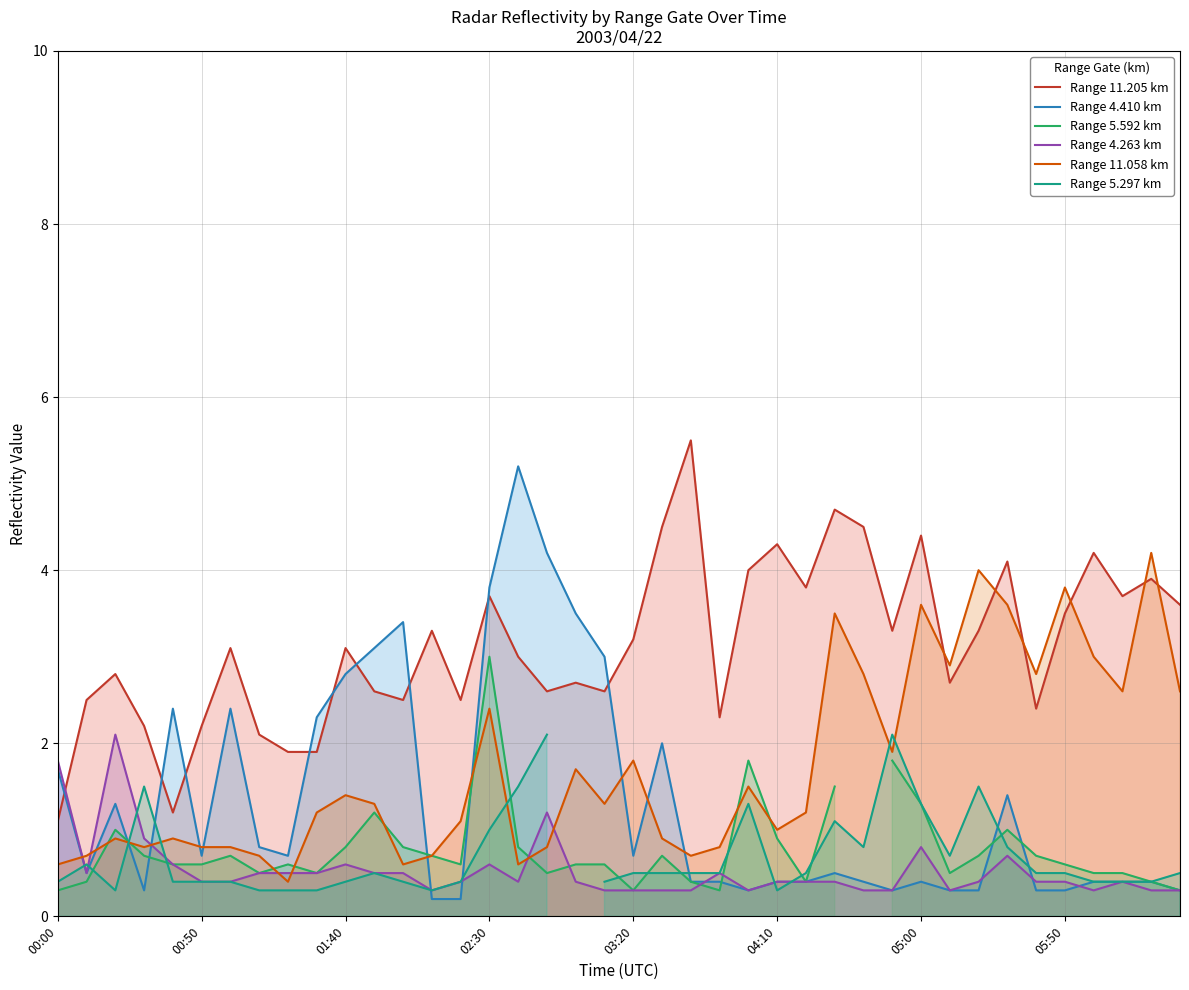

What is the difference between the Range 11.058 km values at 33 and 28?

0.8